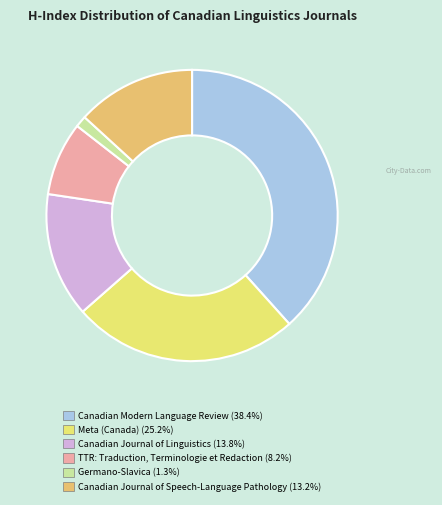

Do Canadian Journal of Linguistics and Canadian Journal of Speech-Language Pathology together represent more than half of the pie?

No